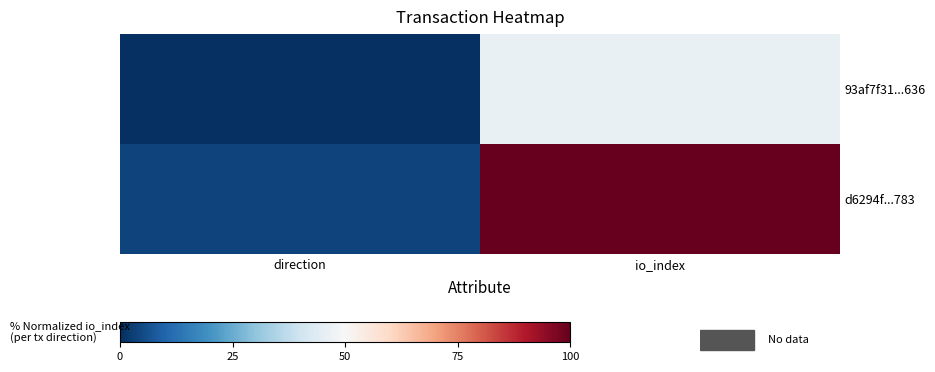

Rank the series by their maximum value, from highest to lowest.

d6294f...783, 93af7f31...636